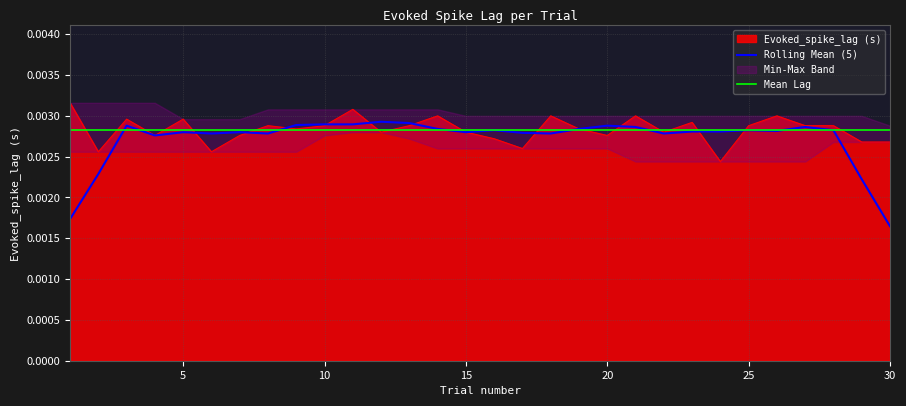

True or false: the data shows 0.0 at 17.

False